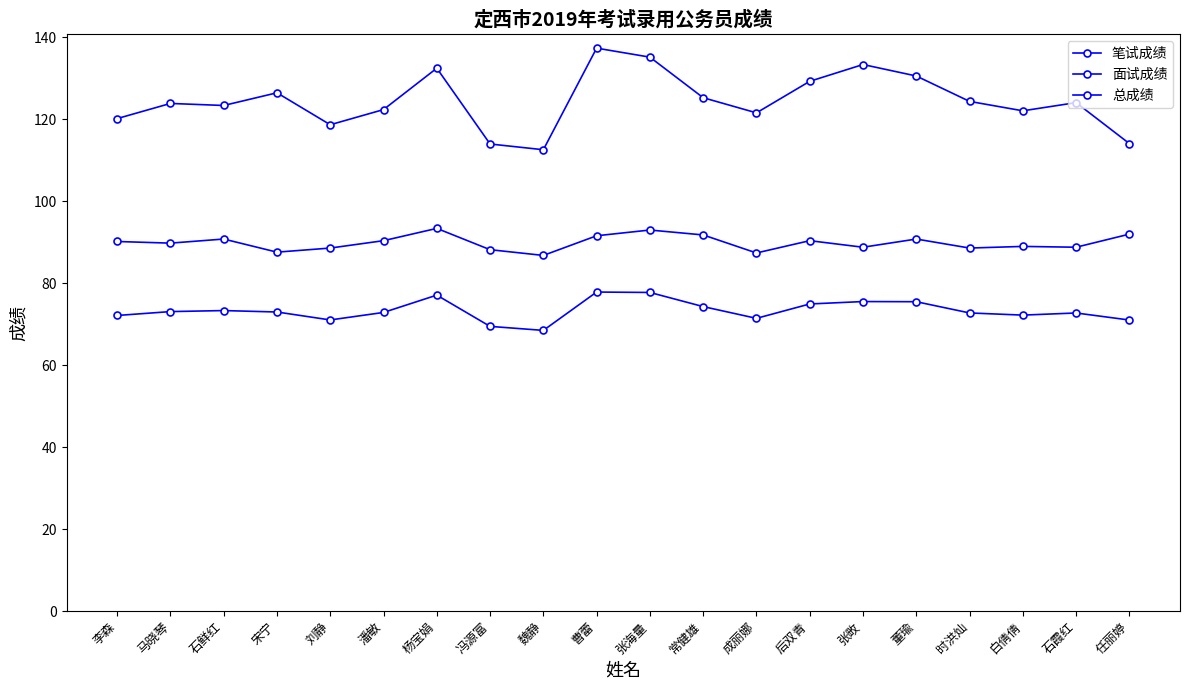

Is the value of 笔试成绩 at 白倩倩 greater than the value of 面试成绩 at 潘敏?

Yes